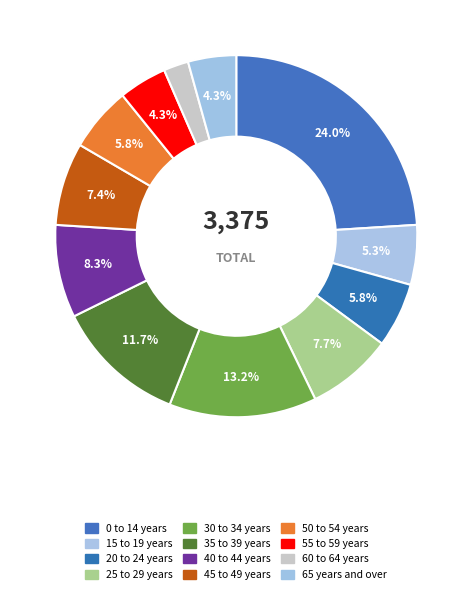

Is the sum of 0 to 14 years and 40 to 44 years greater than half?

No